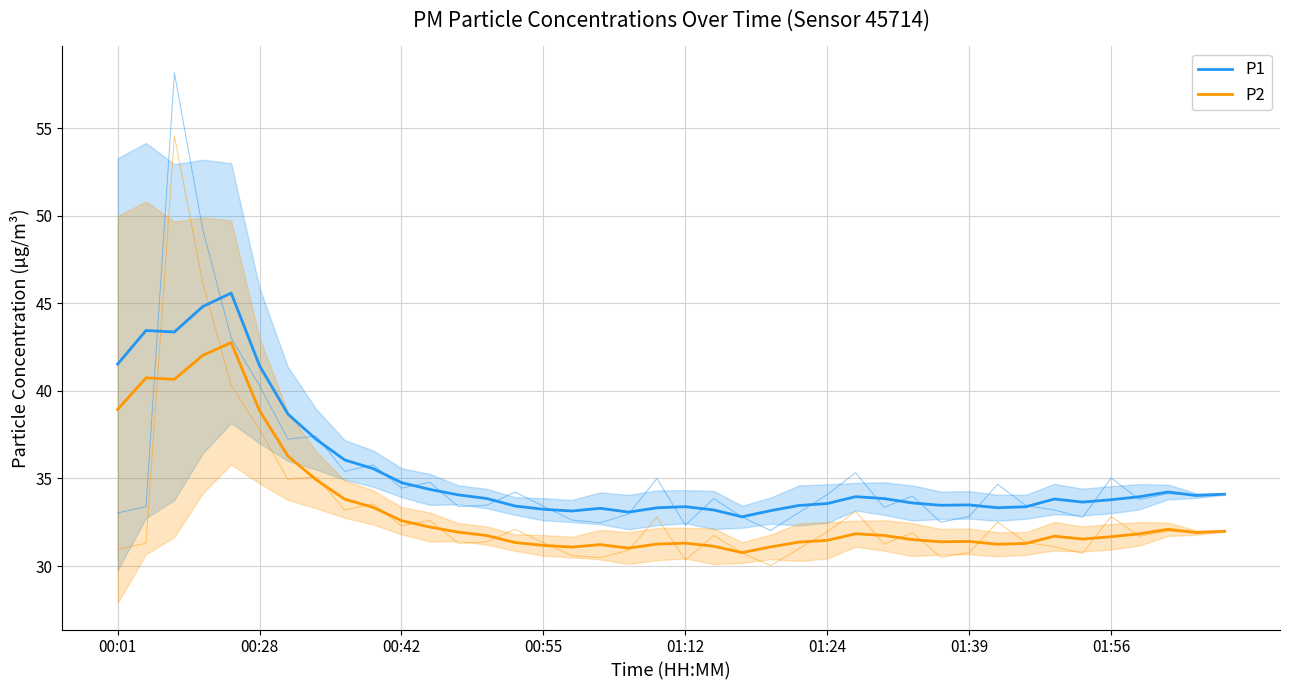

Is this an area chart (filled region under the line)?

No